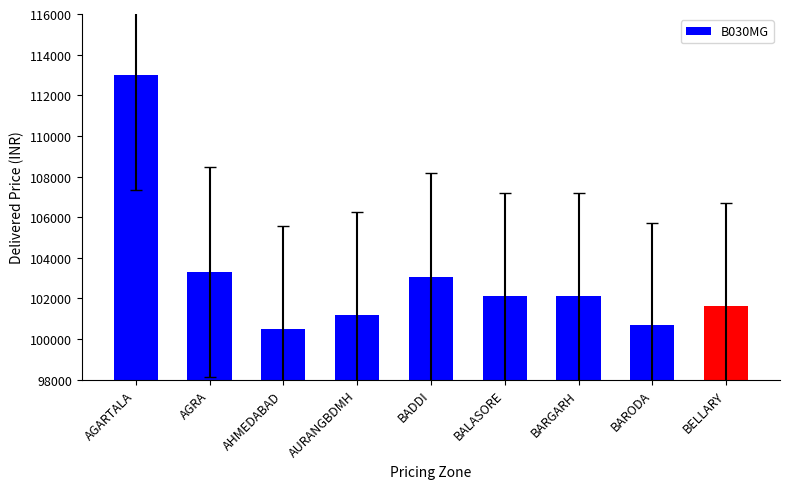

What is the change in value from AHMEDABAD to BARODA?

+145.4